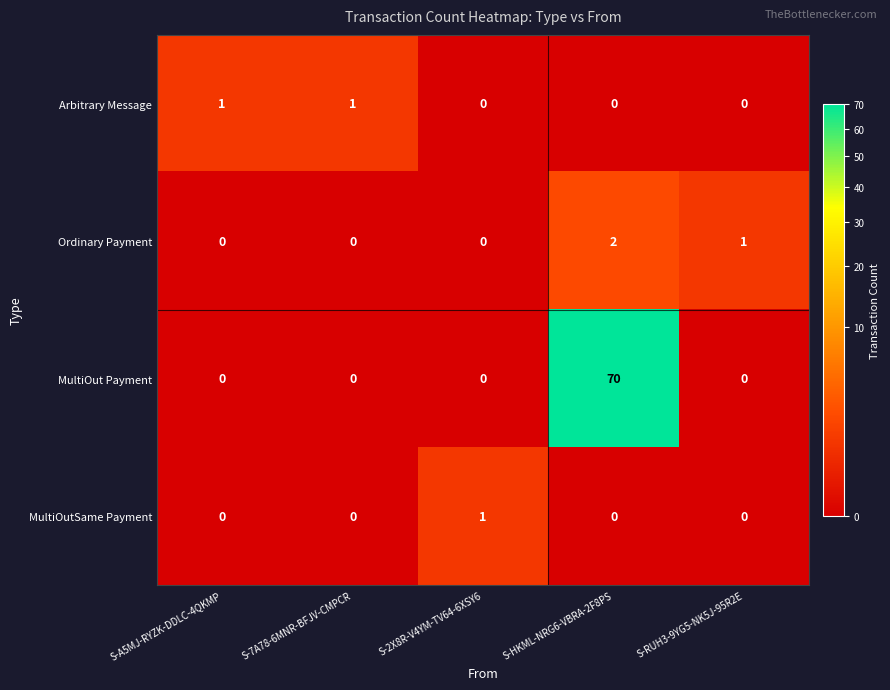

How many series are shown in this chart?

4